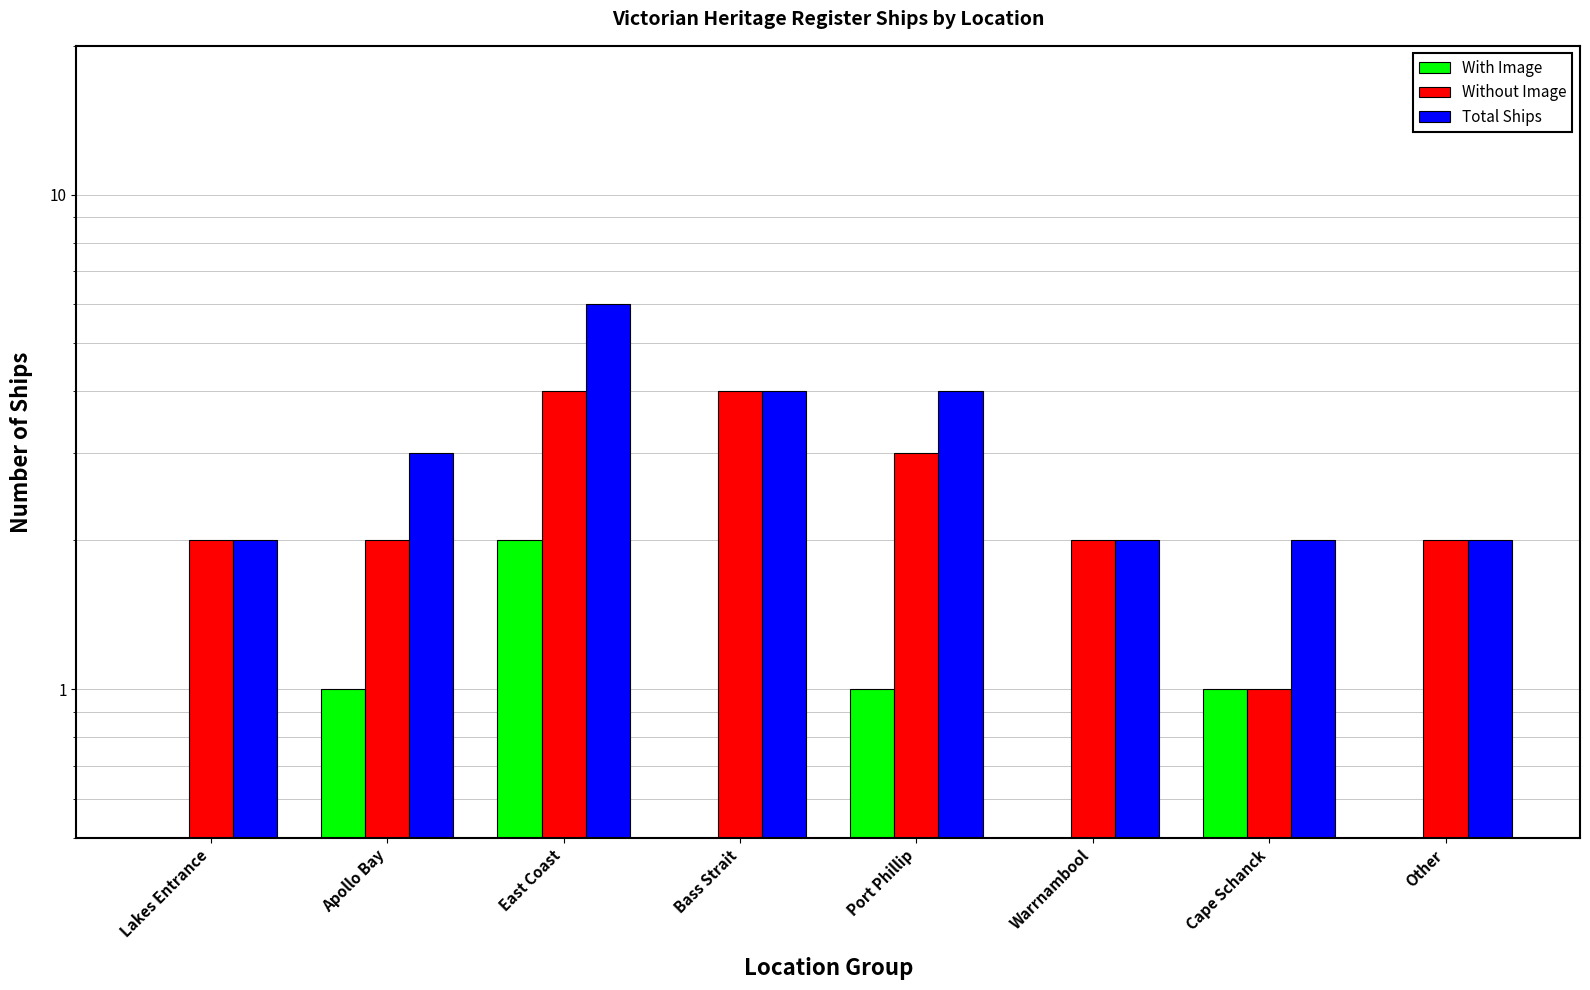

How many bars are there in total?

24